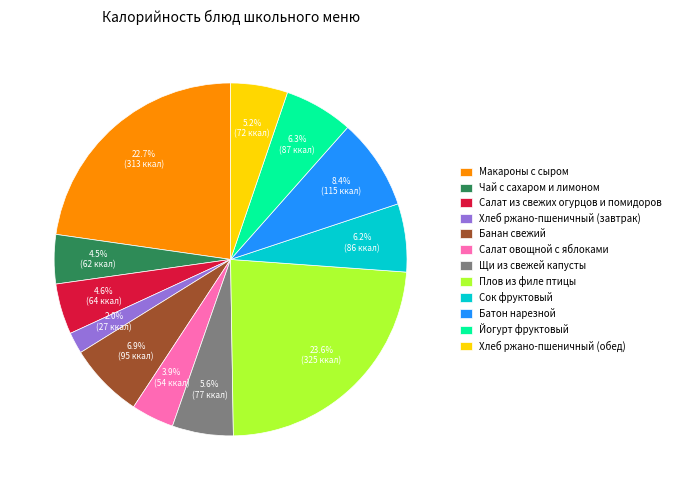

What portion of the pie excludes Хлеб ржано-пшеничный (обед)?

94.8%